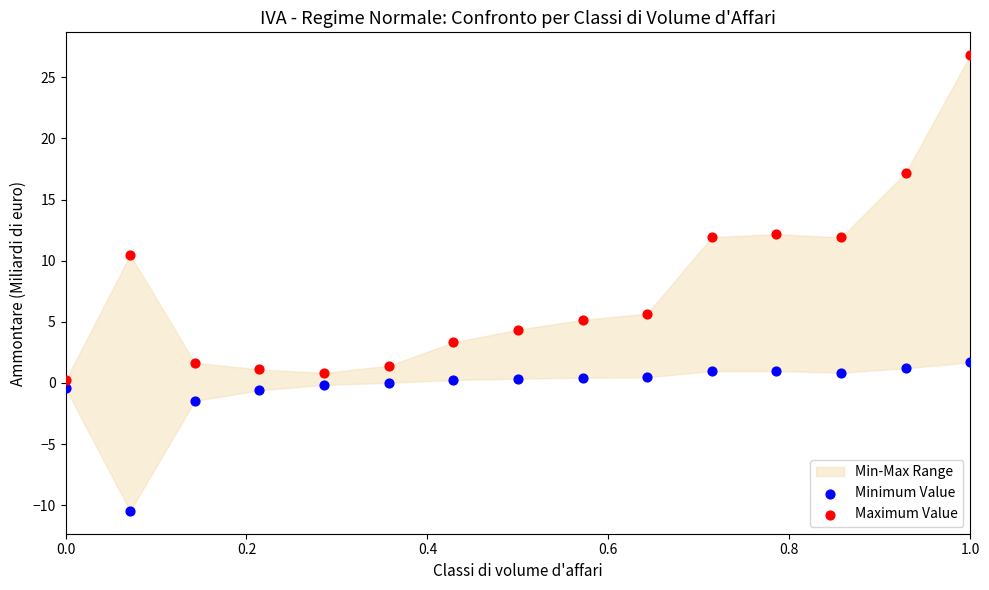

Which series contains the highest Y value?

Maximum Value